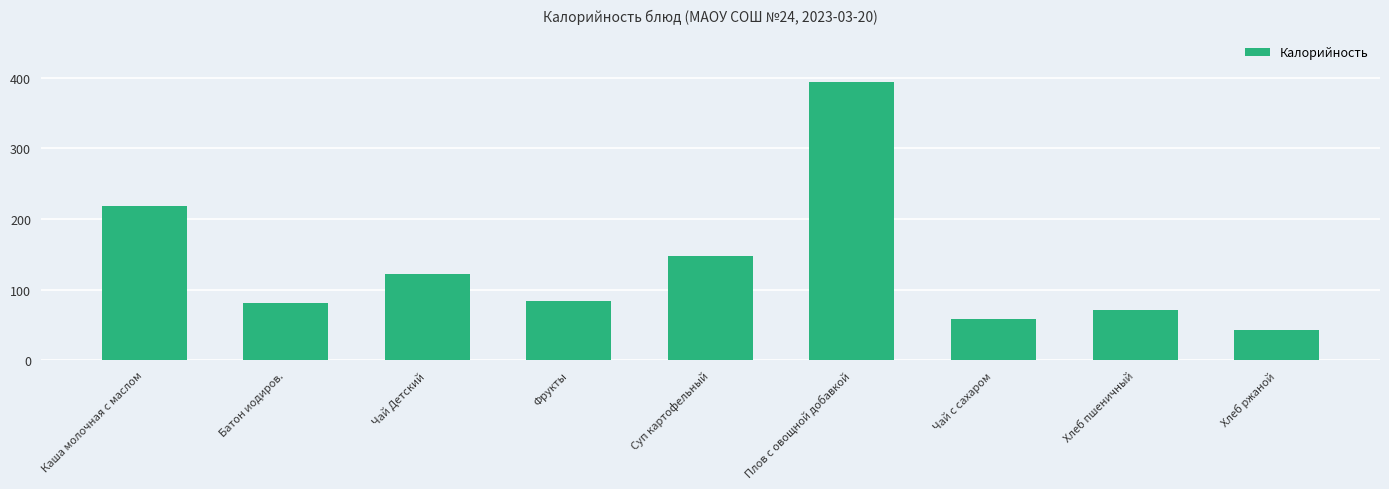

Does the chart contain stacked bars?

No